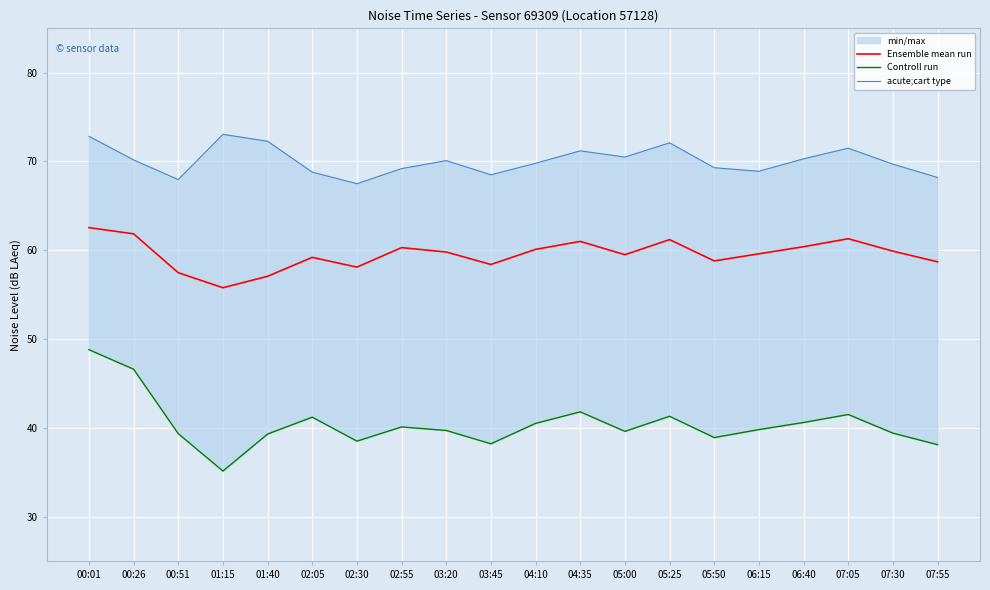

Rank the series by their maximum value, from highest to lowest.

acute;cart type, Ensemble mean run, Controll run